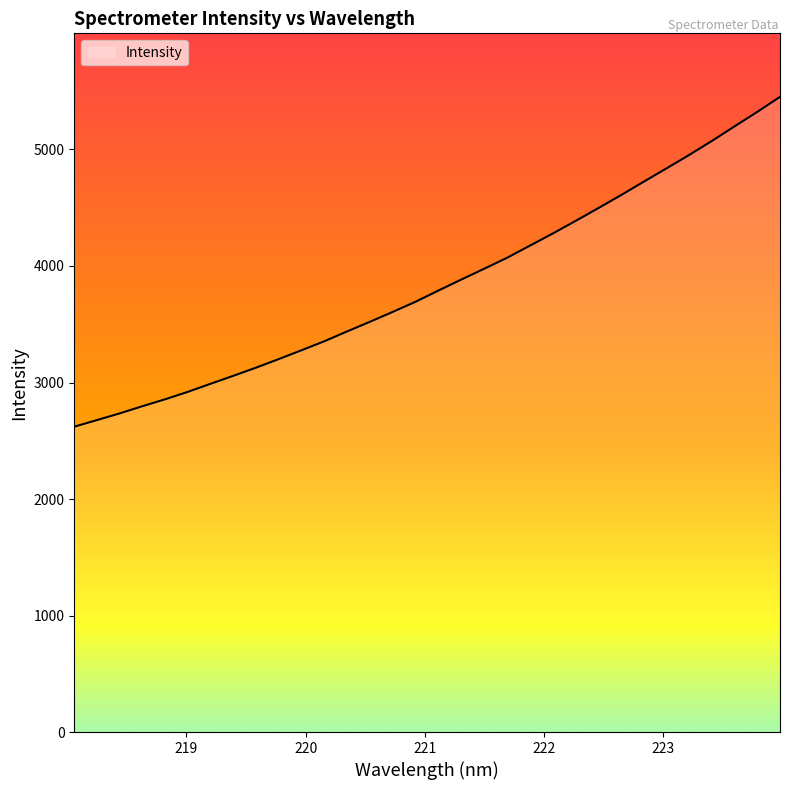

What is the maximum value shown in the chart?

5451.7